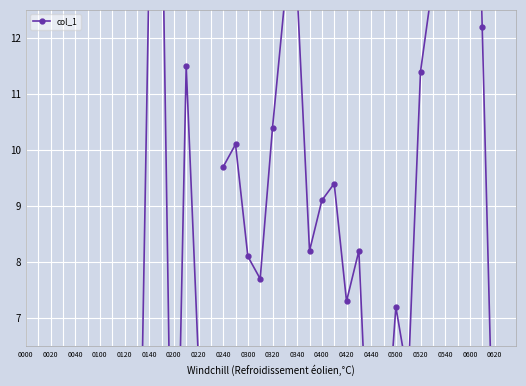

What is the label of the 35th point from the right?

0040